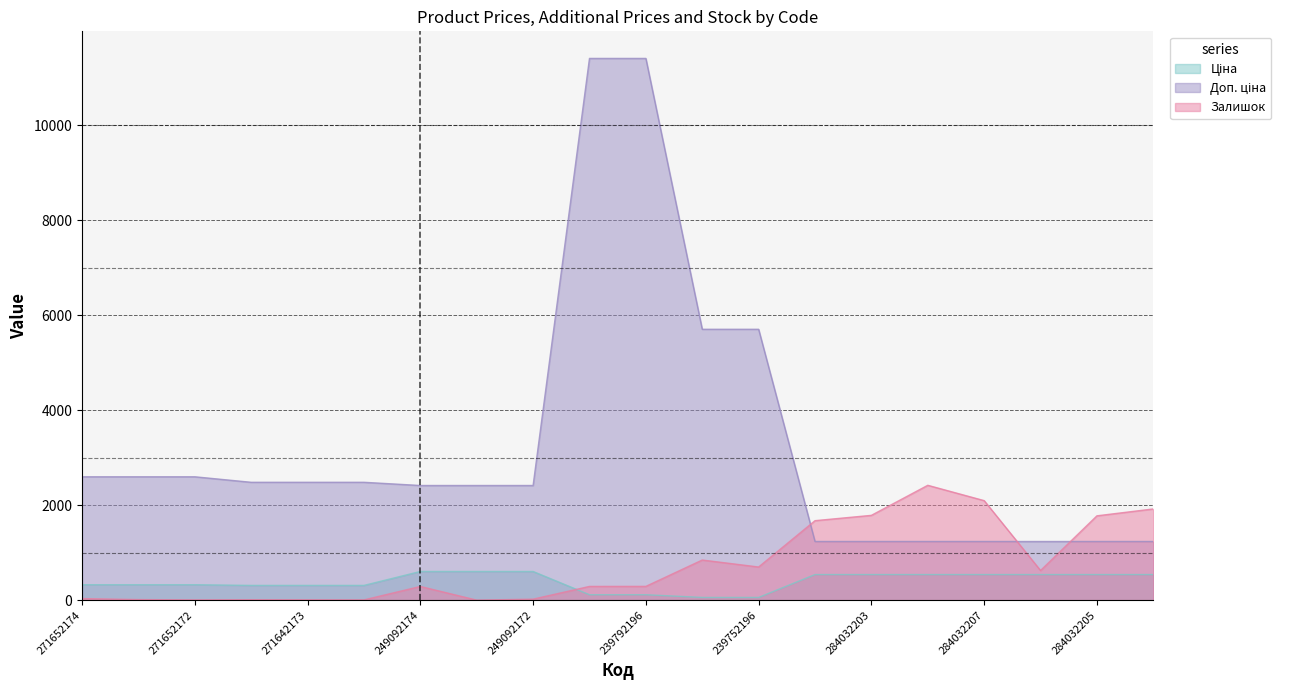

Reading right to left, transcribe all the data shown in this chart.

Ціна: 284032202=539.0	284032205=539.0	284032206=539.0	284032207=539.0	284032208=539.0	284032203=539.0	284032204=539.0	239752196=57.0	239752197=57.0	239792196=114.1	239792197=114.1	249092172=603.7	249092173=603.7	249092174=603.7	271642172=310.3	271642173=310.3	271642174=310.3	271652172=324.8	271652173=324.8	271652174=324.8
Доп. ціна: 284032202=1235.4	284032205=1235.4	284032206=1235.4	284032207=1235.4	284032208=1235.4	284032203=1235.4	284032204=1235.4	239752196=5705.0	239752197=5705.0	239792196=11410.0	239792197=11410.0	249092172=2414.8	249092173=2414.8	249092174=2414.8	271642172=2482.4	271642173=2482.4	271642174=2482.4	271652172=2598.3	271652173=2598.3	271652174=2598.3
Залишок: 284032202=1921.0	284032205=1776.0	284032206=624.0	284032207=2096.0	284032208=2419.0	284032203=1786.0	284032204=1674.0	239752196=698.0	239752197=845.0	239792196=290.0	239792197=289.0	249092172=21.0	249092173=0.0	249092174=288.0	271642172=5.0	271642173=7.0	271642174=9.0	271652172=5.0	271652173=12.0	271652174=33.0